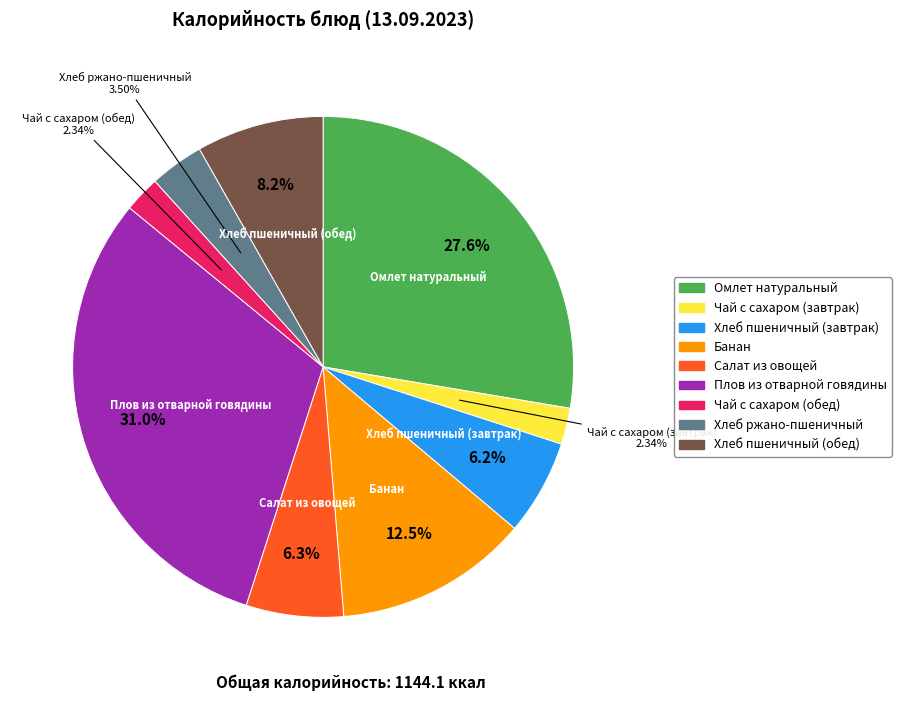

Is the sum of Хлеб пшеничный (обед) and Хлеб пшеничный (завтрак) greater than half?

No